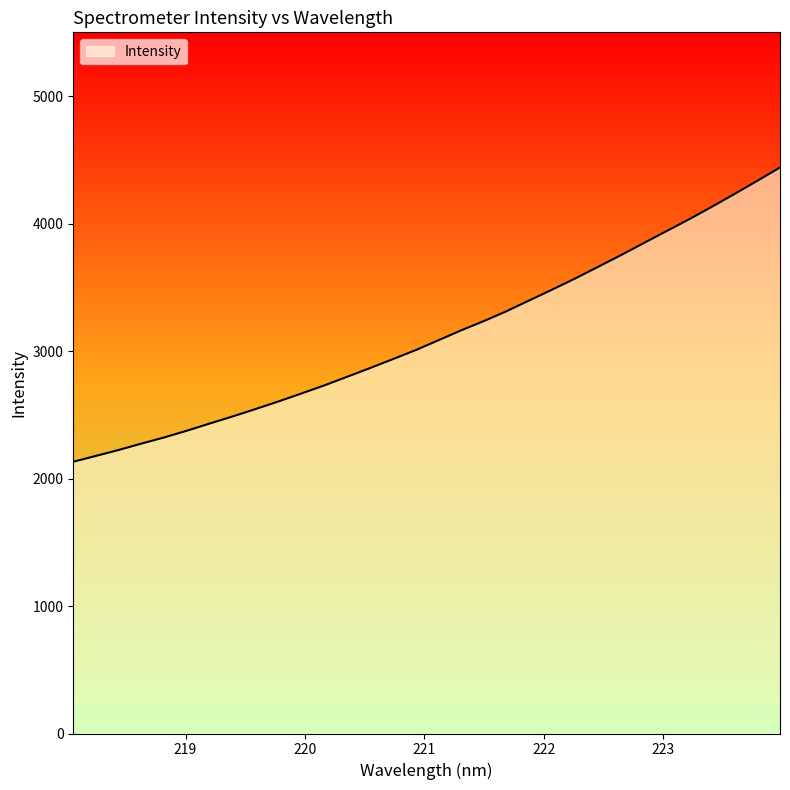

How many series are shown in this chart?

1